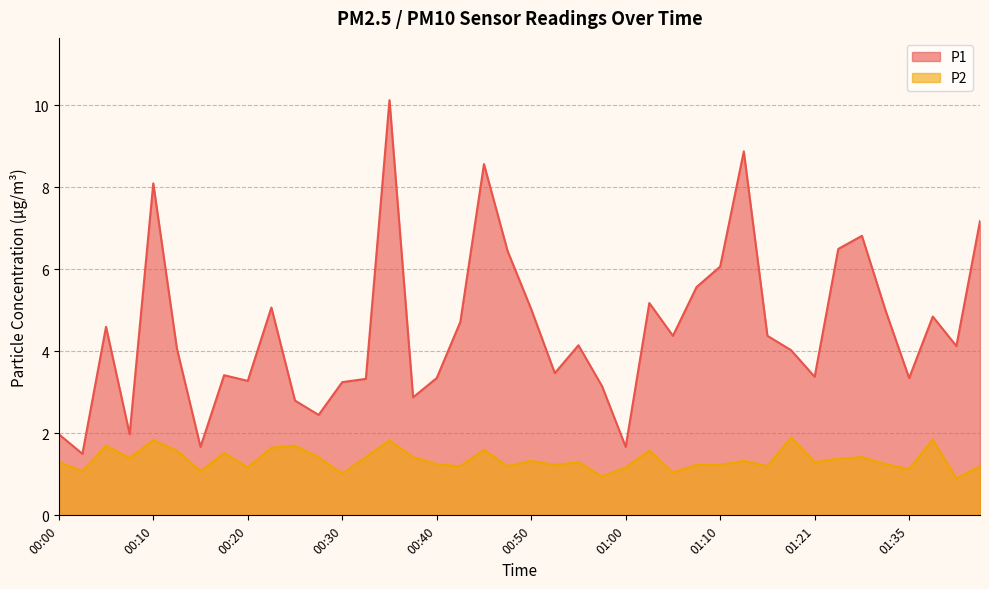

What is the total value across all series at 00:13?

5.7